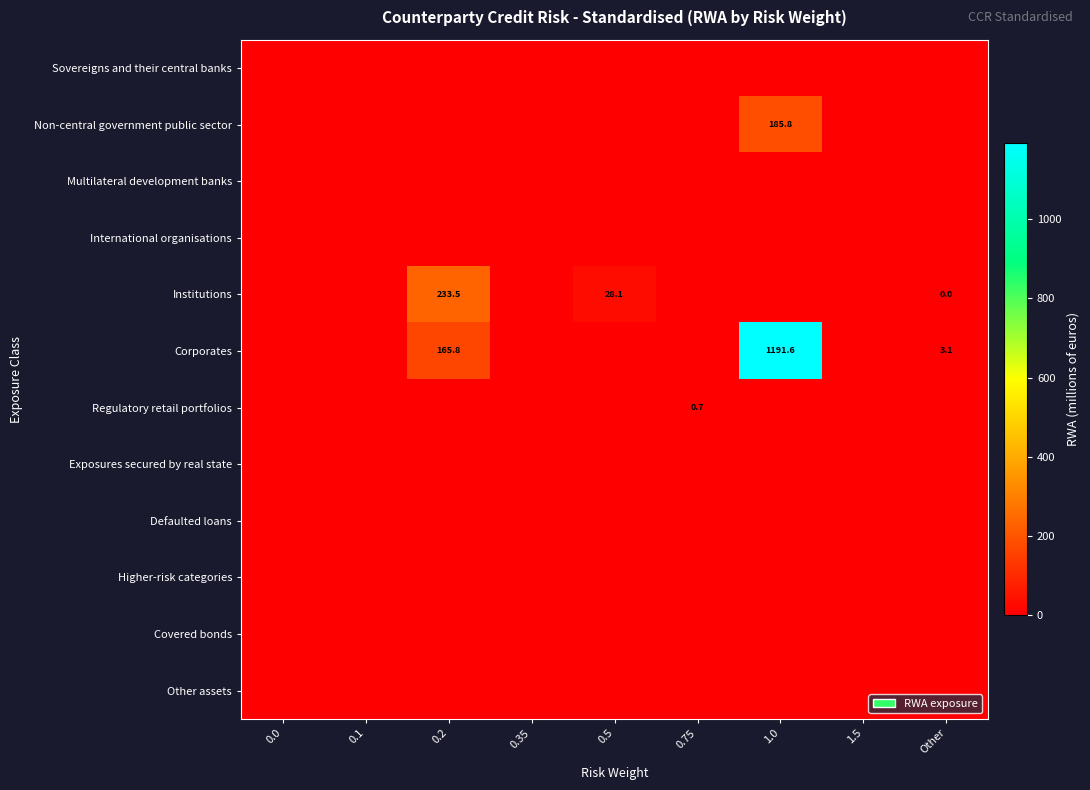

True or false: Institutions has a value of 49.8 at 0.5.

False